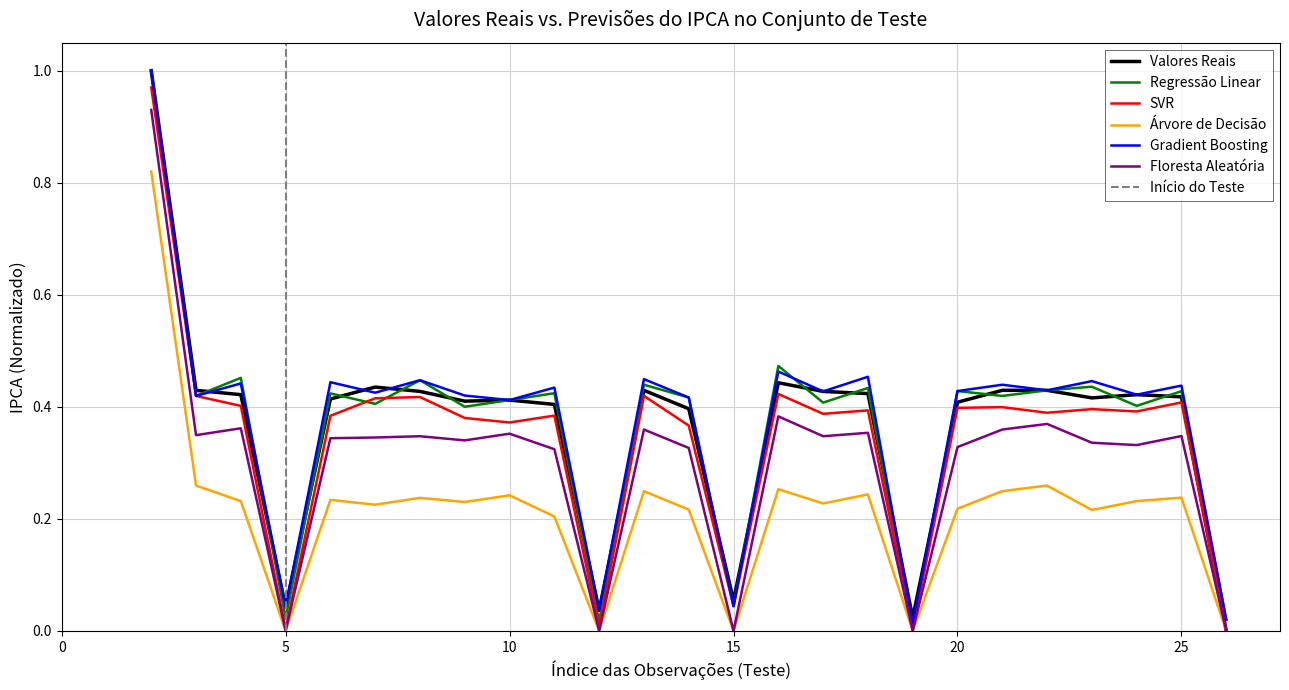

Rank the categories by value from highest to lowest.

2, 16, 7, 3, 13, 21, 22, 8, 17, 18, 4, 24, 25, 23, 6, 10, 9, 20, 11, 14, 15, 5, 12, 19, 26